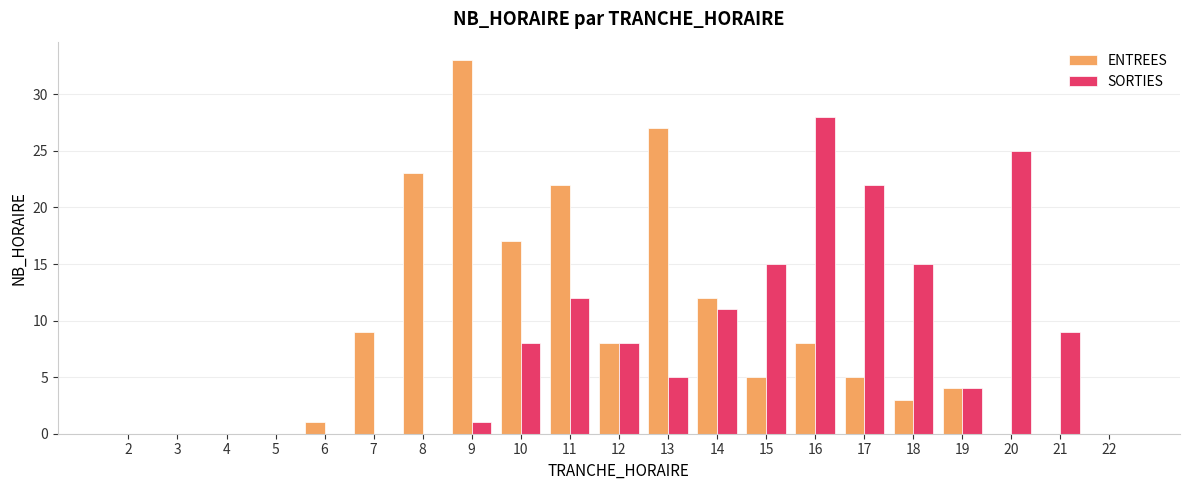

What is the maximum value shown in the chart?

33